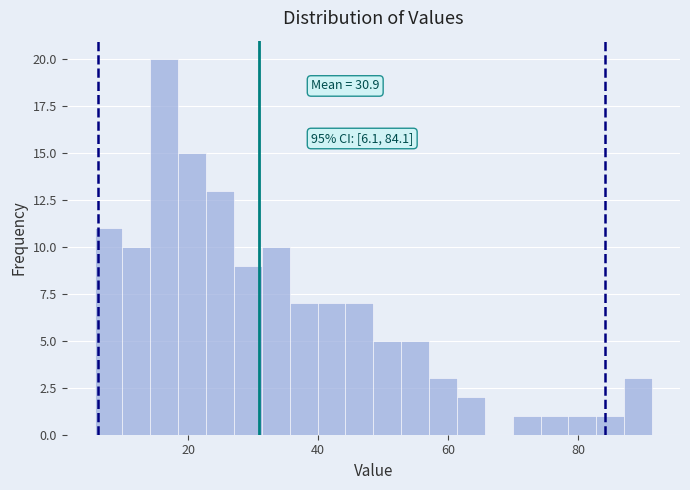

Read against the x-axis, roughly where is the centre of the tallest bar?

16